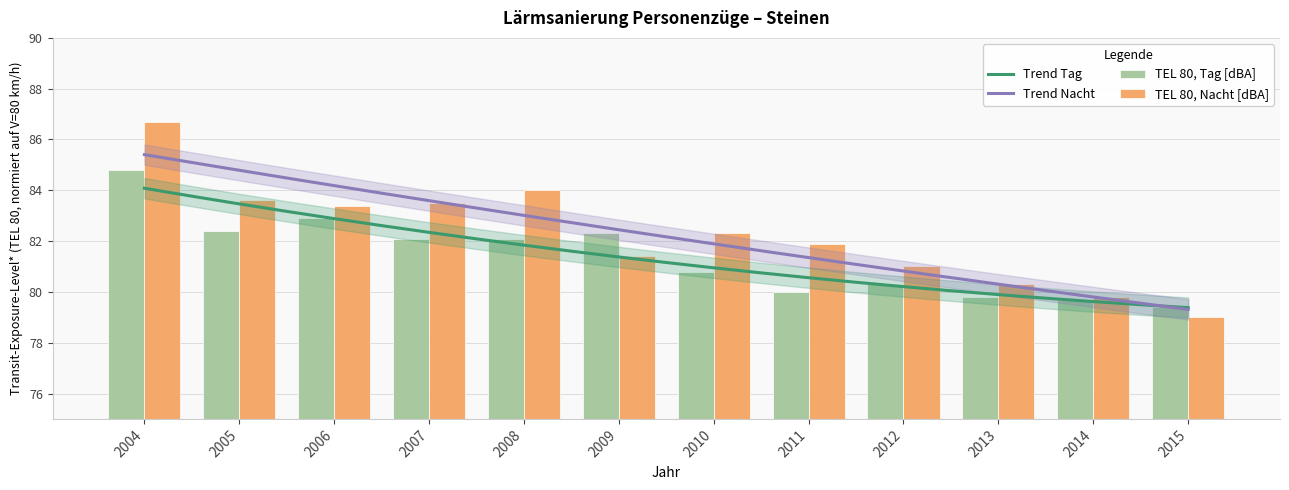

List the series in order of their peak value, highest first.

TEL 80, Nacht [dBA], TEL 80, Tag [dBA]